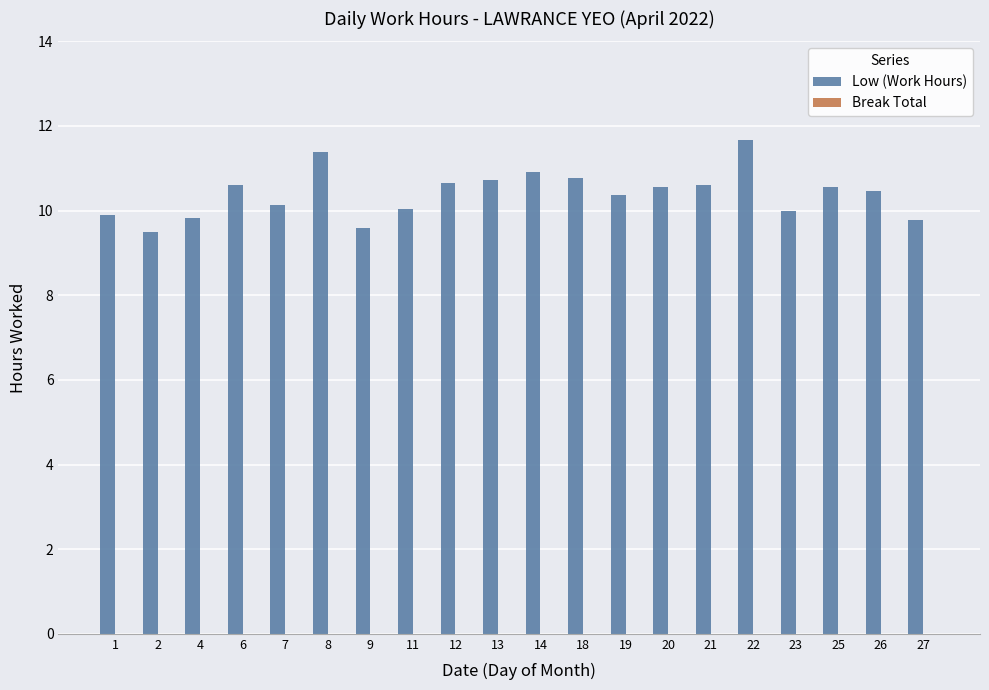

Read the value at 26.

10.5